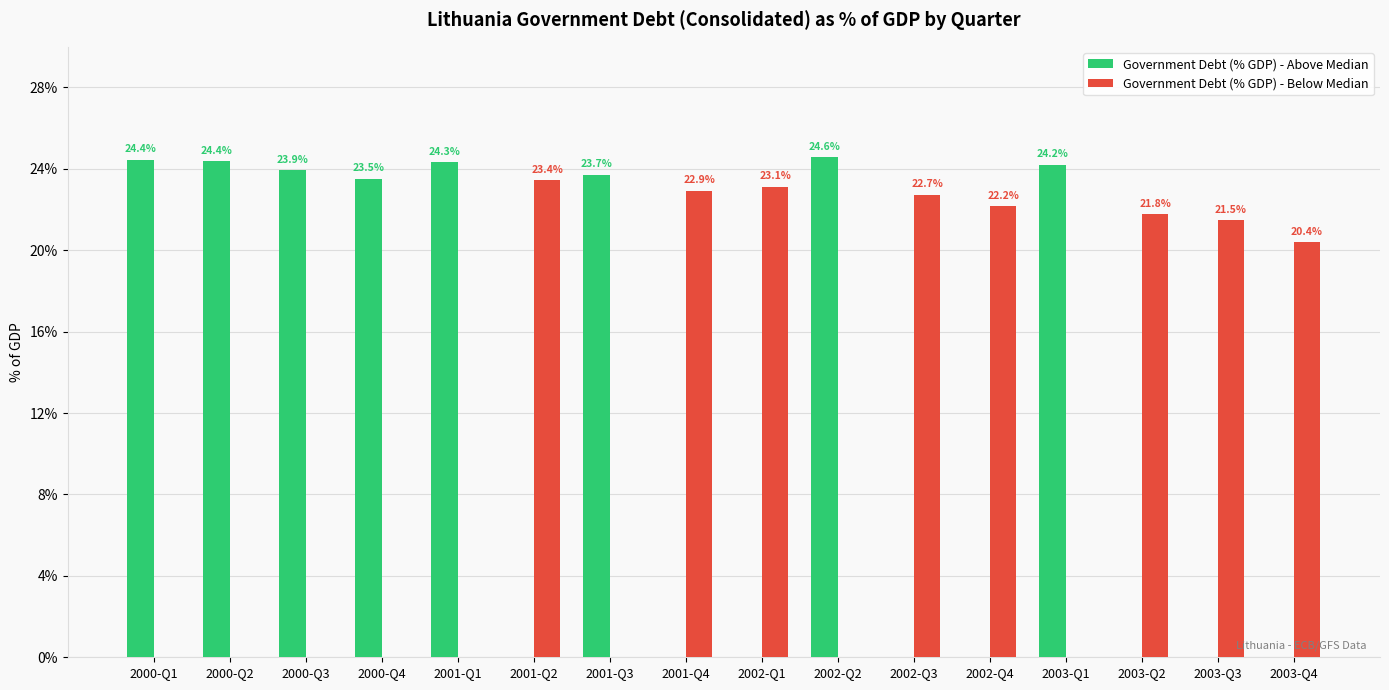

True or false: Government Debt (% GDP) - Above Median has a value of 36.3 at 2000-Q3.

False